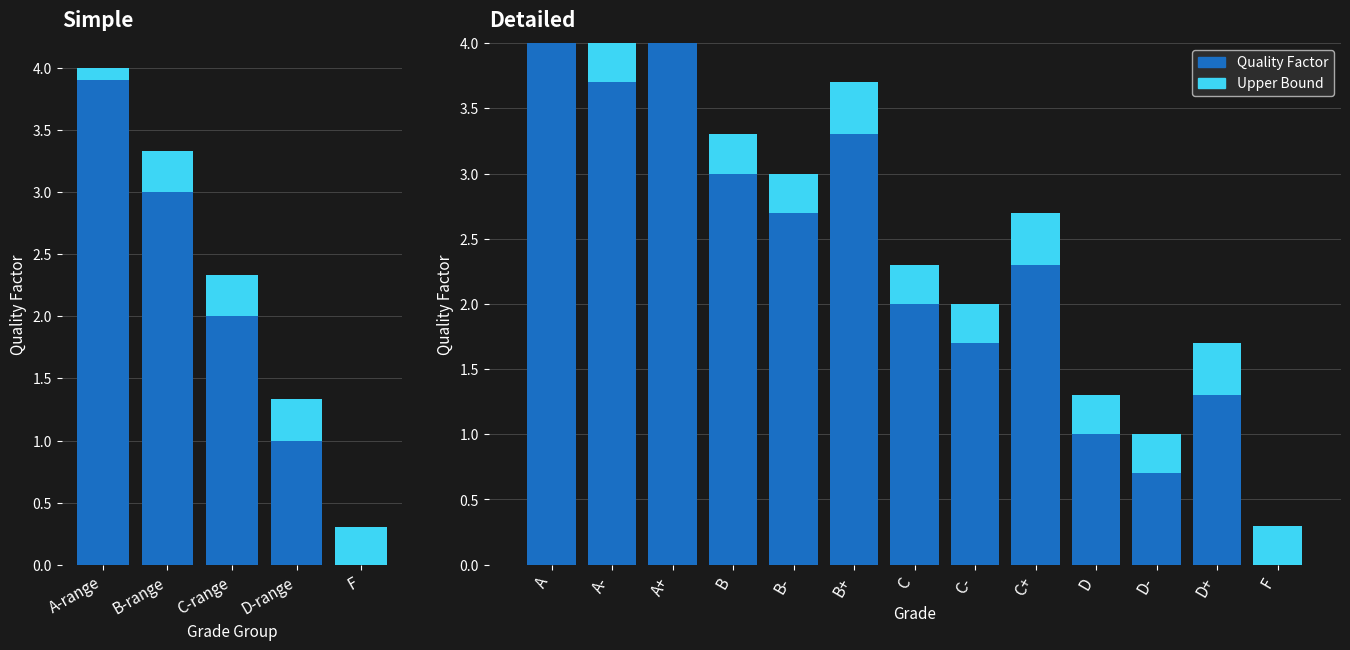

Are the bars horizontal?

No